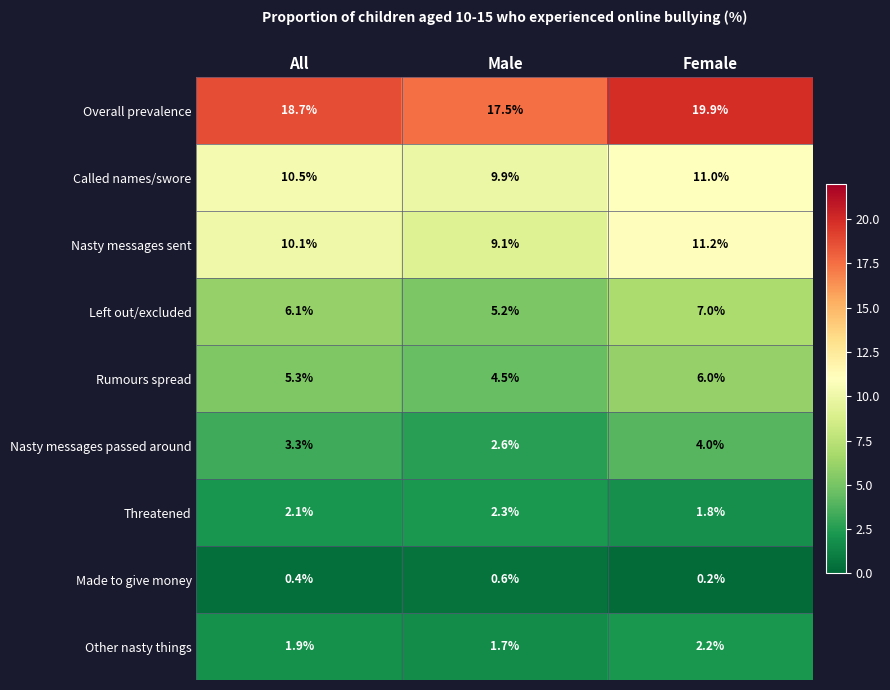

List the series in order of their peak value, highest first.

Overall prevalence, Nasty messages sent, Called names/swore, Left out/excluded, Rumours spread, Nasty messages passed around, Threatened, Other nasty things, Made to give money